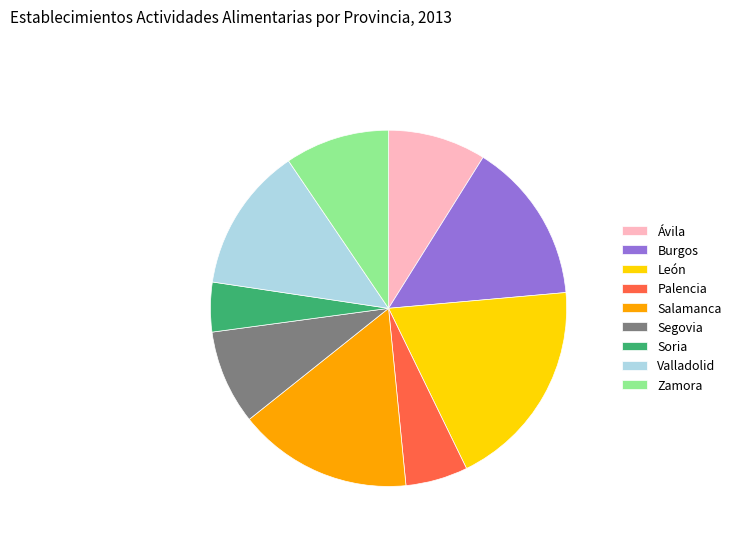

How many segments does this pie chart have?

9